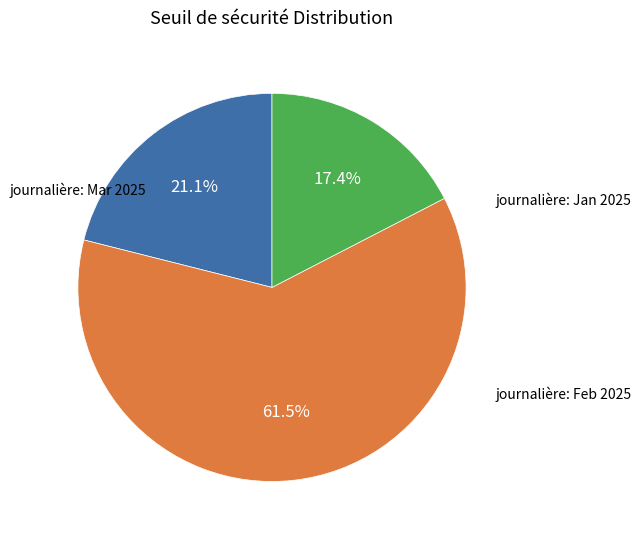

How many segments does this pie chart have?

3